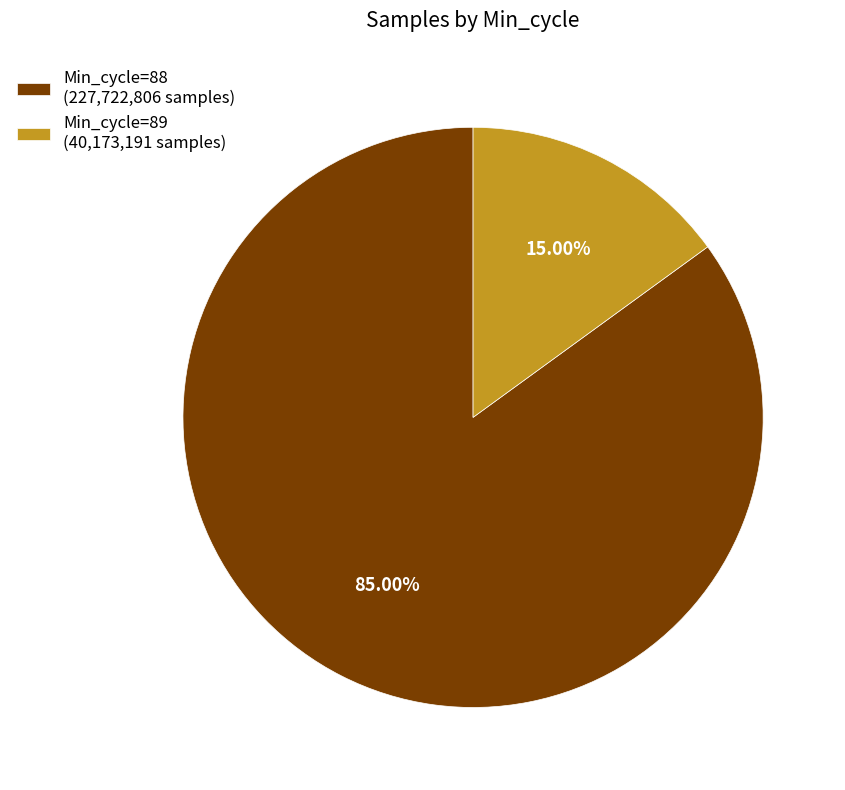

Count the number of slices in the pie.

2